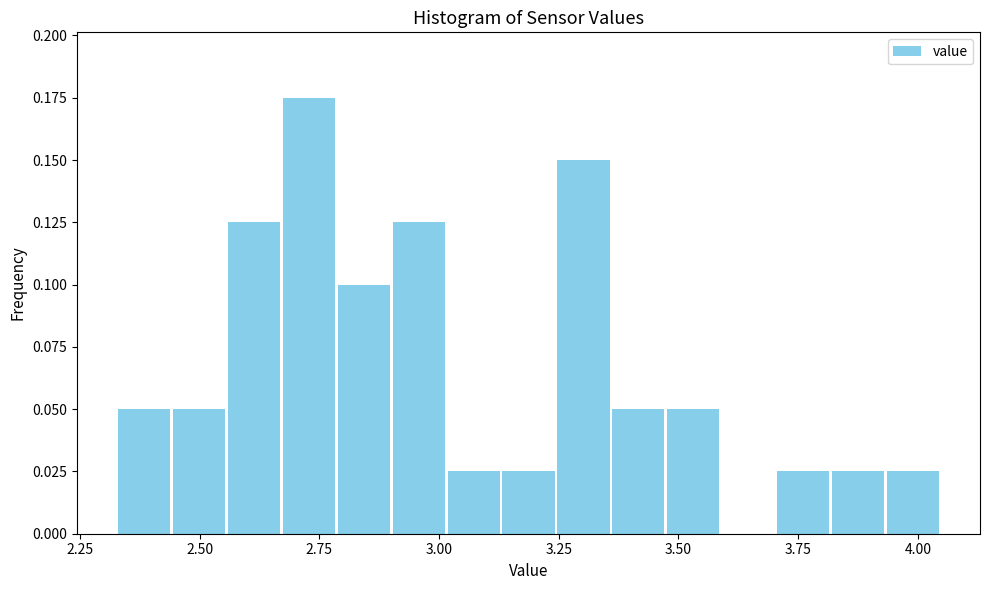

Read against the x-axis, roughly where is the centre of the tallest bar?

2.75